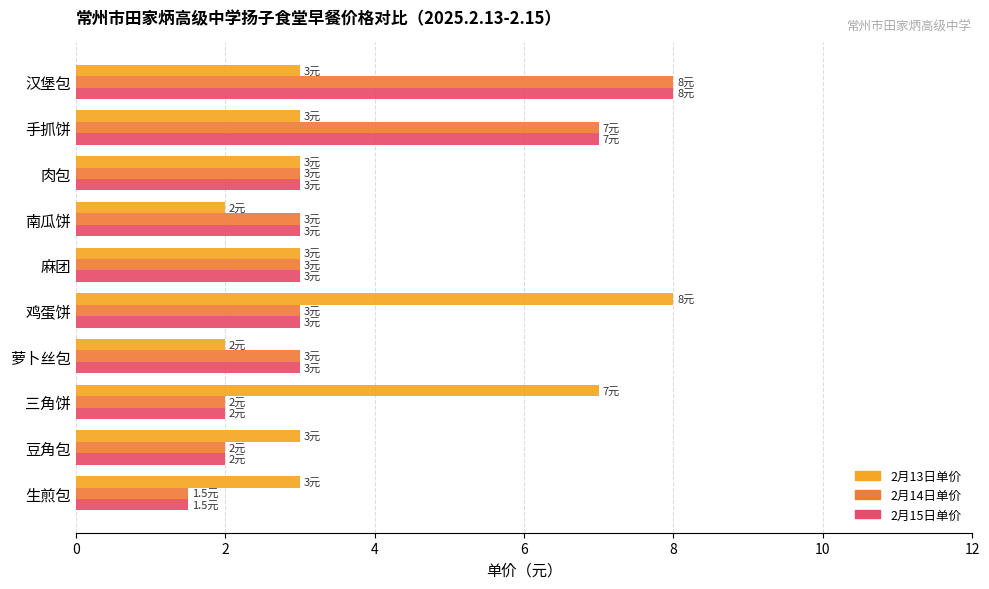

Which series changed the most between 三角饼 and 豆角包?

2月13日单价